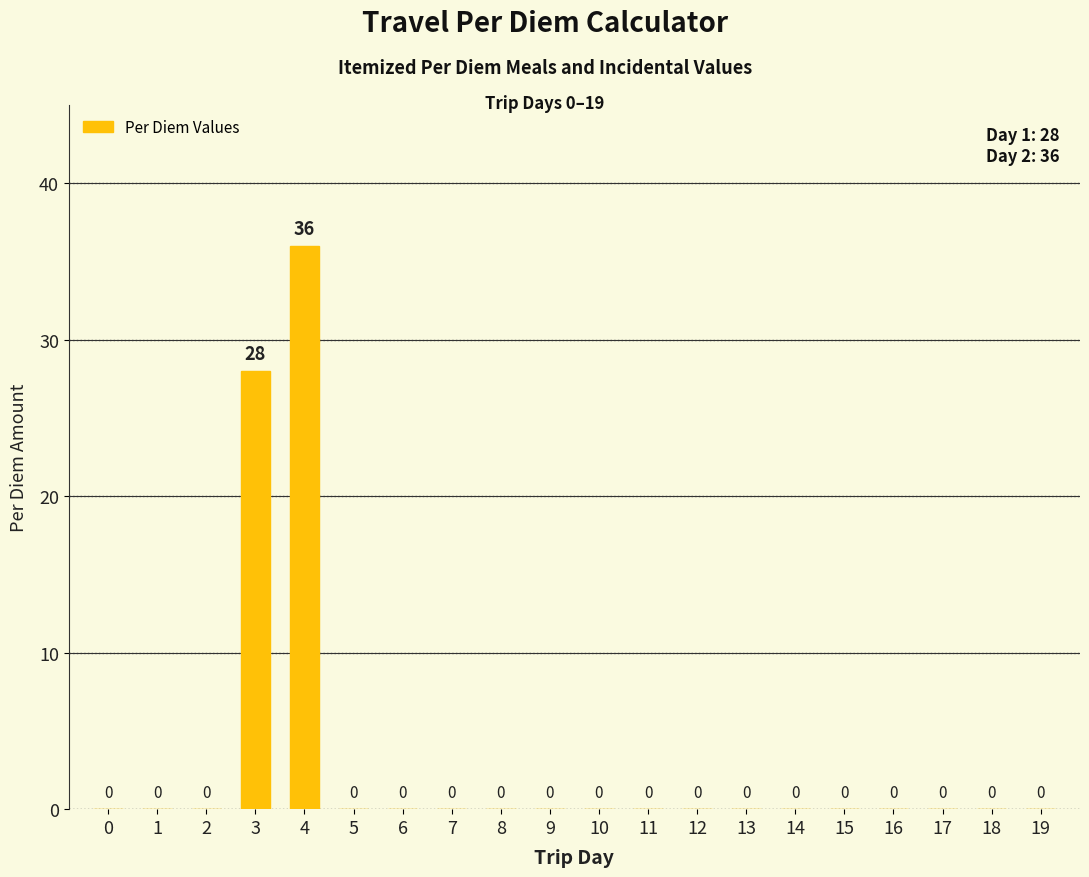

How many values exceed 0?

2